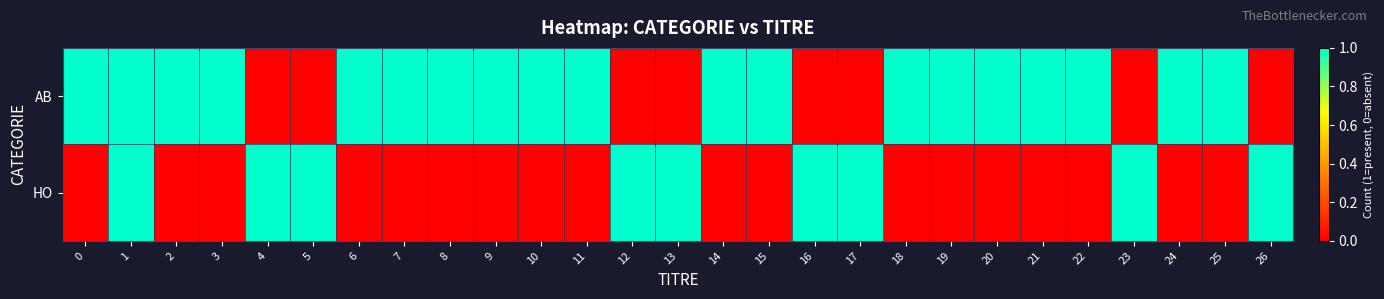

Reading left to right, extract all data points from this chart.

AB: 0=1	1=1	2=1	3=1	4=0	5=0	6=1	7=1	8=1	9=1	10=1	11=1	12=0	13=0	14=1	15=1	16=0	17=0	18=1	19=1	20=1	21=1	22=1	23=0	24=1	25=1	26=0
HO: 0=0	1=1	2=0	3=0	4=1	5=1	6=0	7=0	8=0	9=0	10=0	11=0	12=1	13=1	14=0	15=0	16=1	17=1	18=0	19=0	20=0	21=0	22=0	23=1	24=0	25=0	26=1